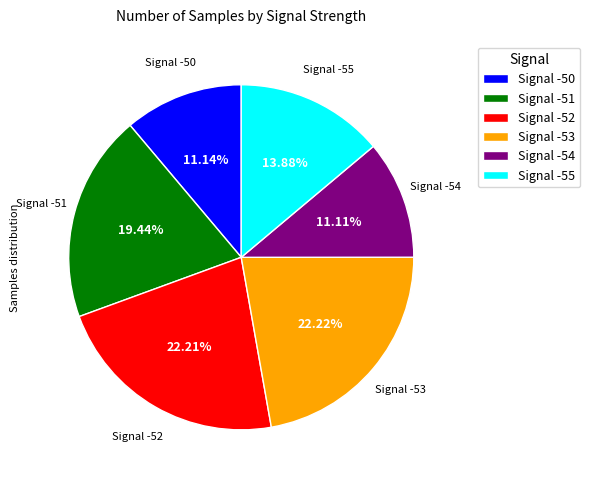

Do Signal -53 and Signal -51 together represent more than half of the pie?

No